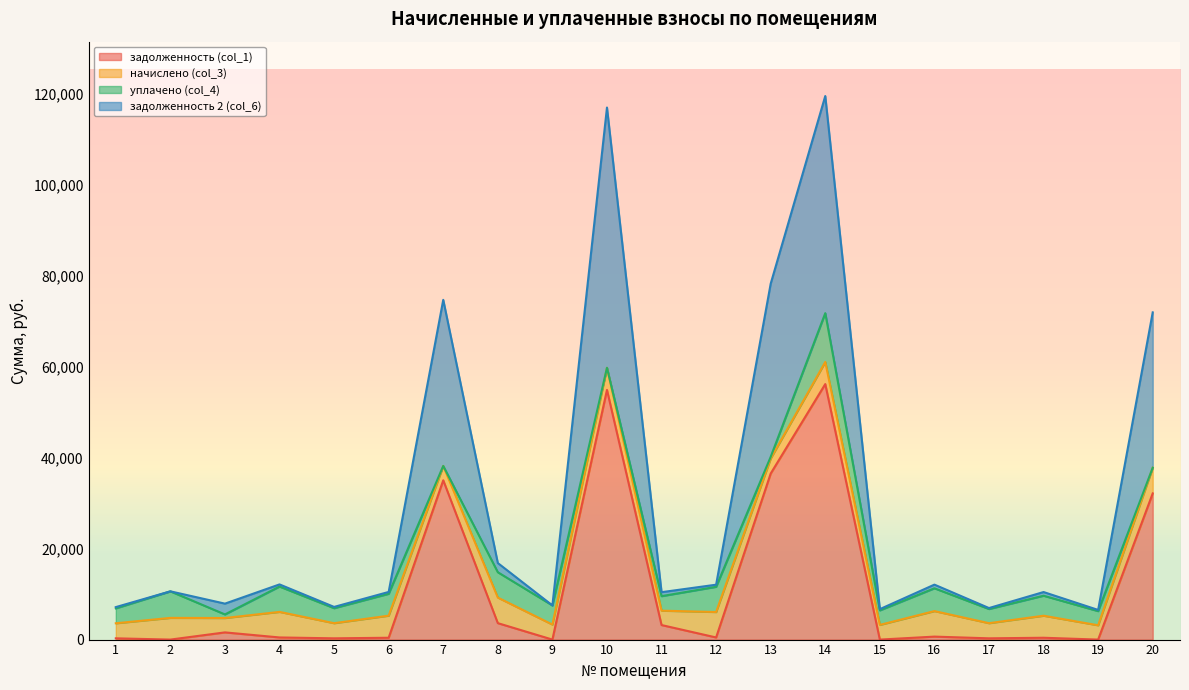

The value of задолженность (col_1) at 15 is 0.0. True or false?

True